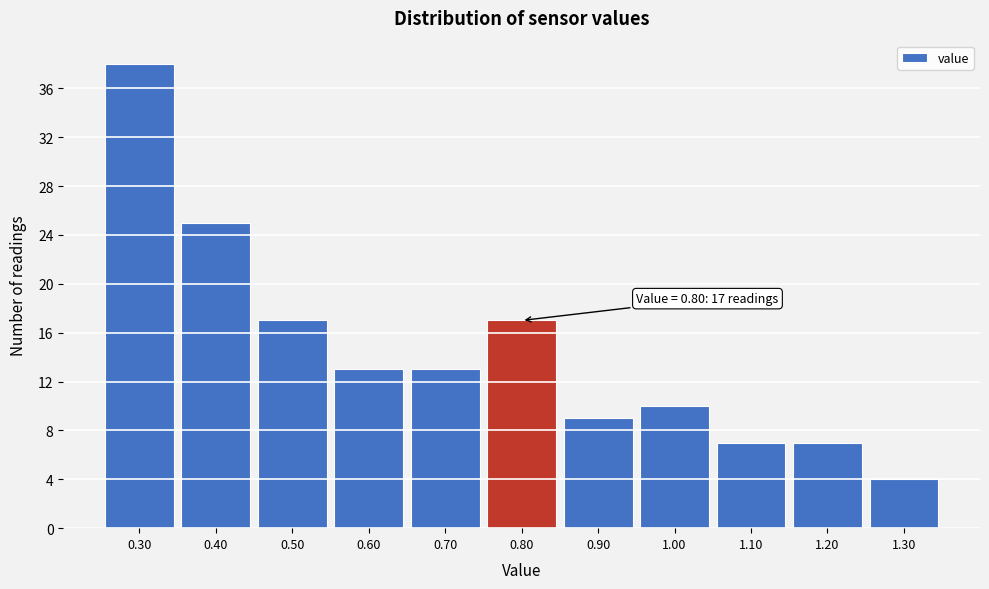

Over which range of the x-axis is the bar tallest?

0.25 to 0.35